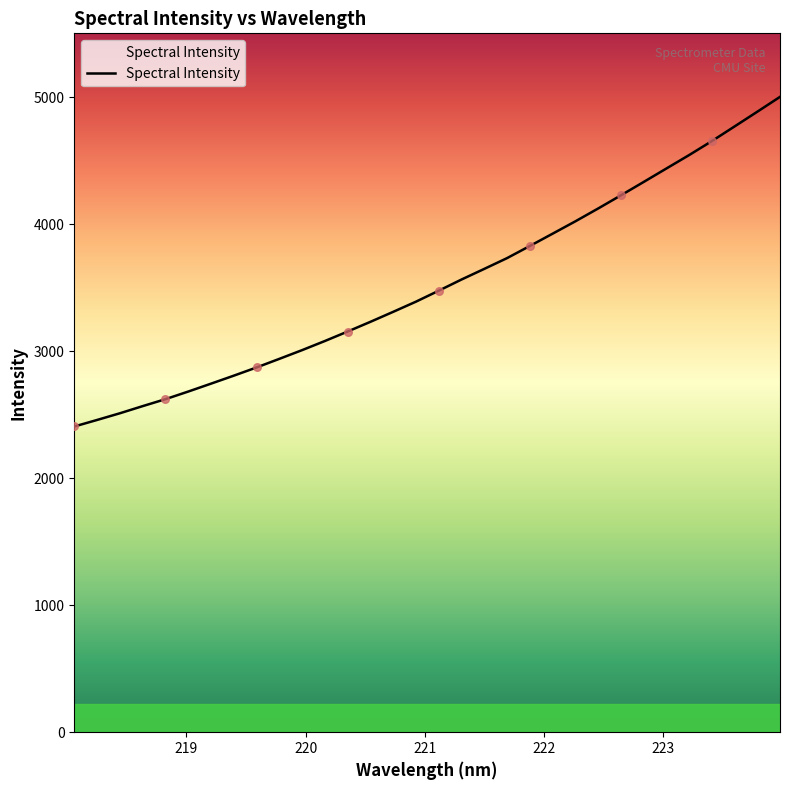

What is the difference between the maximum and minimum values?

2596.2